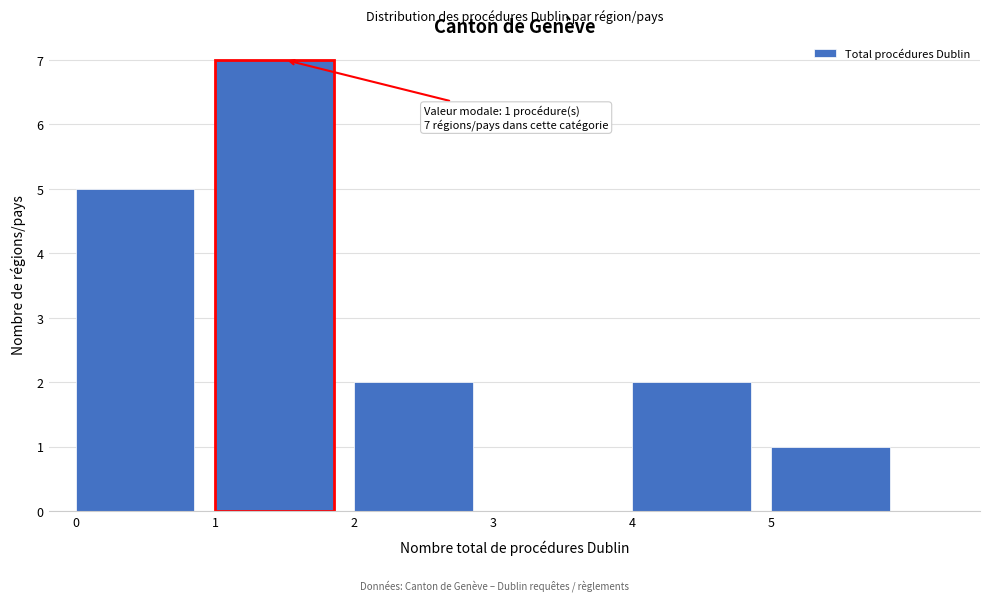

Which range on the x-axis has the tallest bar?

1 to 2